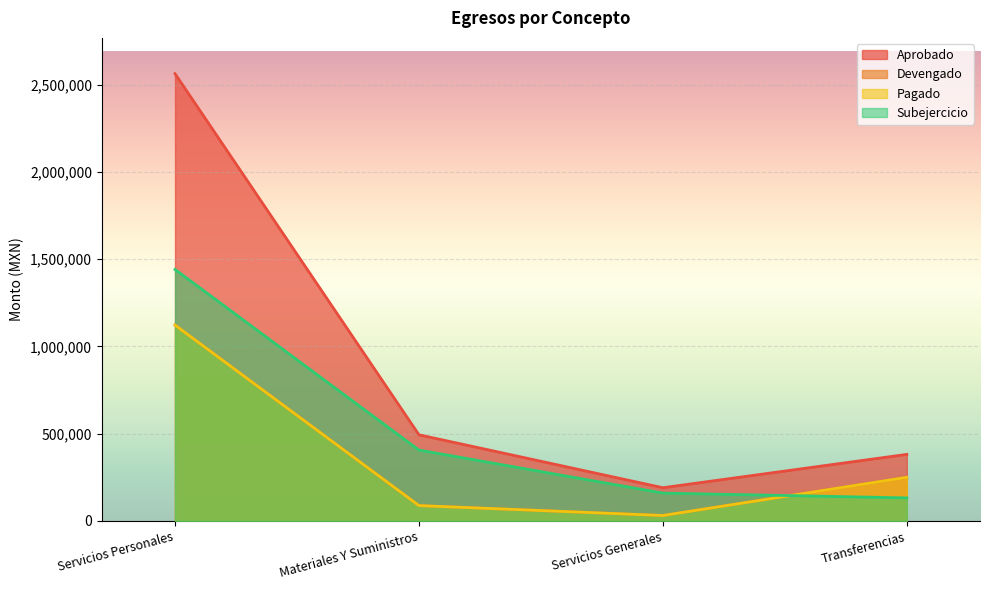

What is the minimum value for Subejercicio?

131660.1